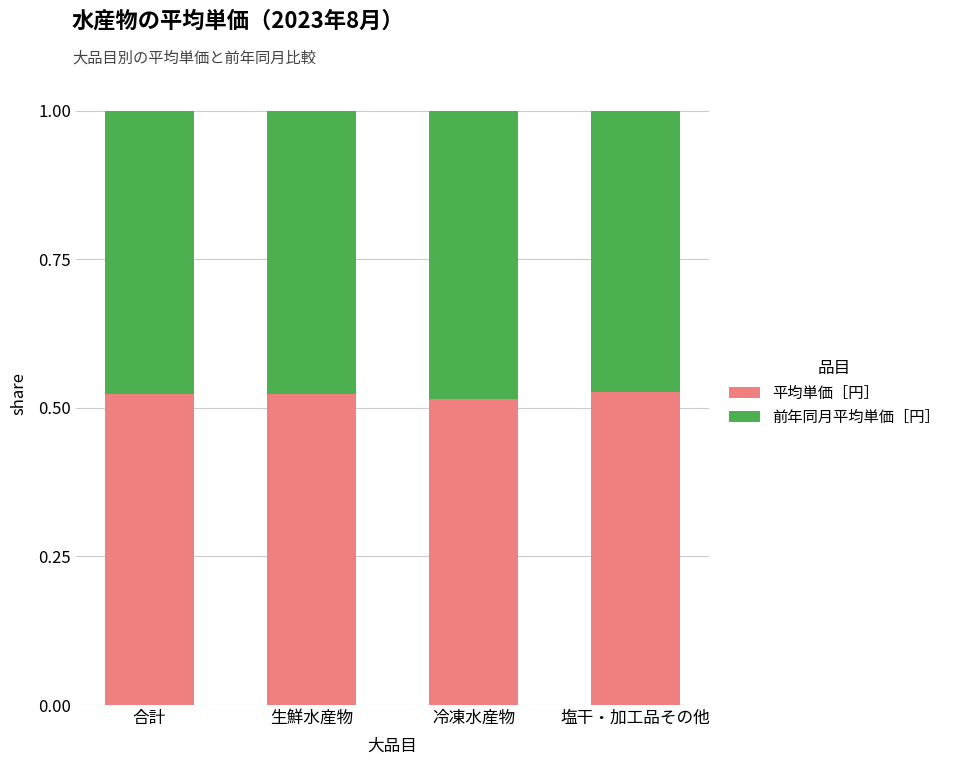

The value of 平均単価［円］ at 冷凍水産物 is 0.8. True or false?

False